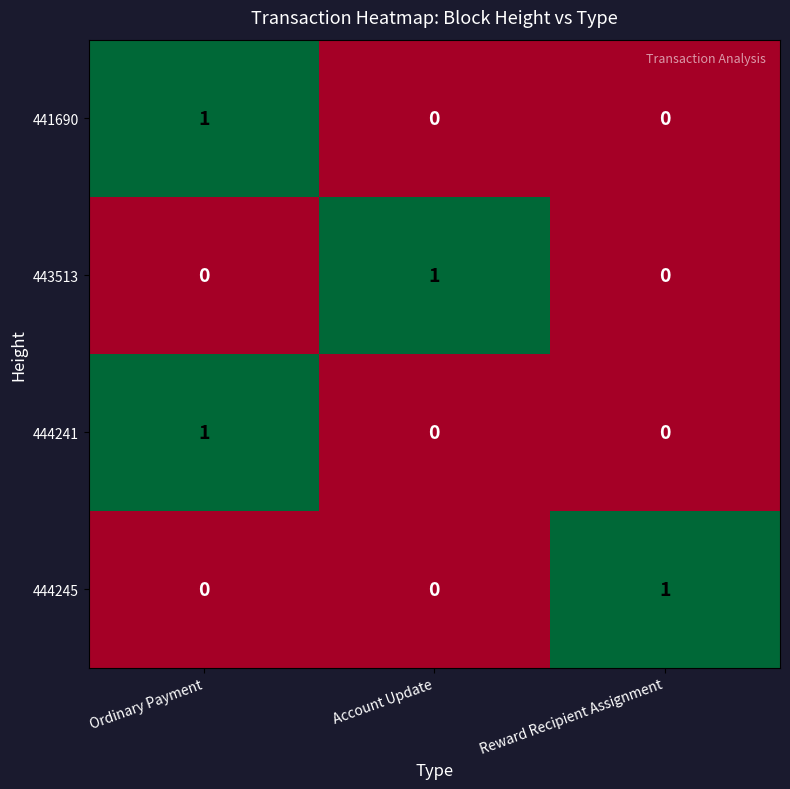

At how many categories does at least one series exceed 0?

3